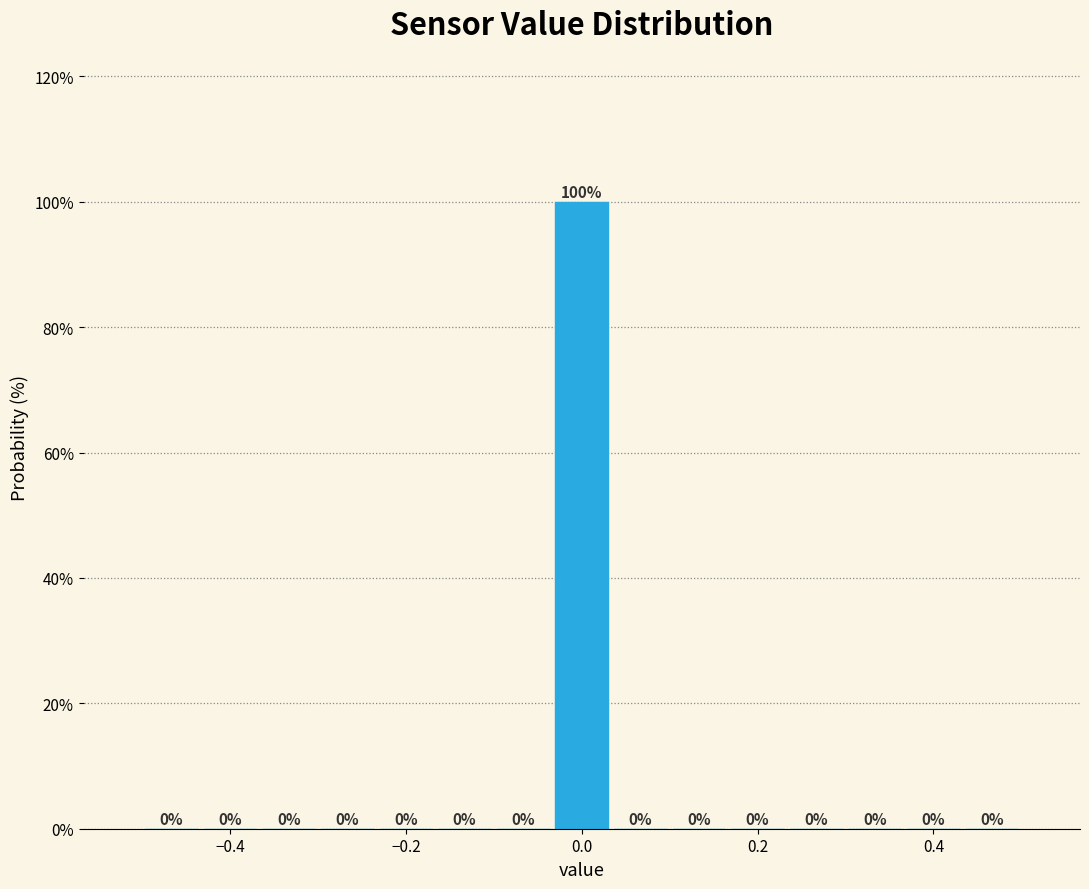

Read against the x-axis, roughly where is the centre of the tallest bar?

0.00